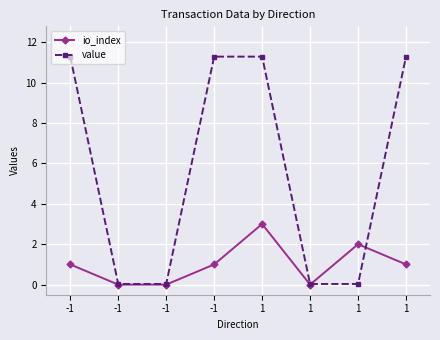

How many data points does each series have?

8